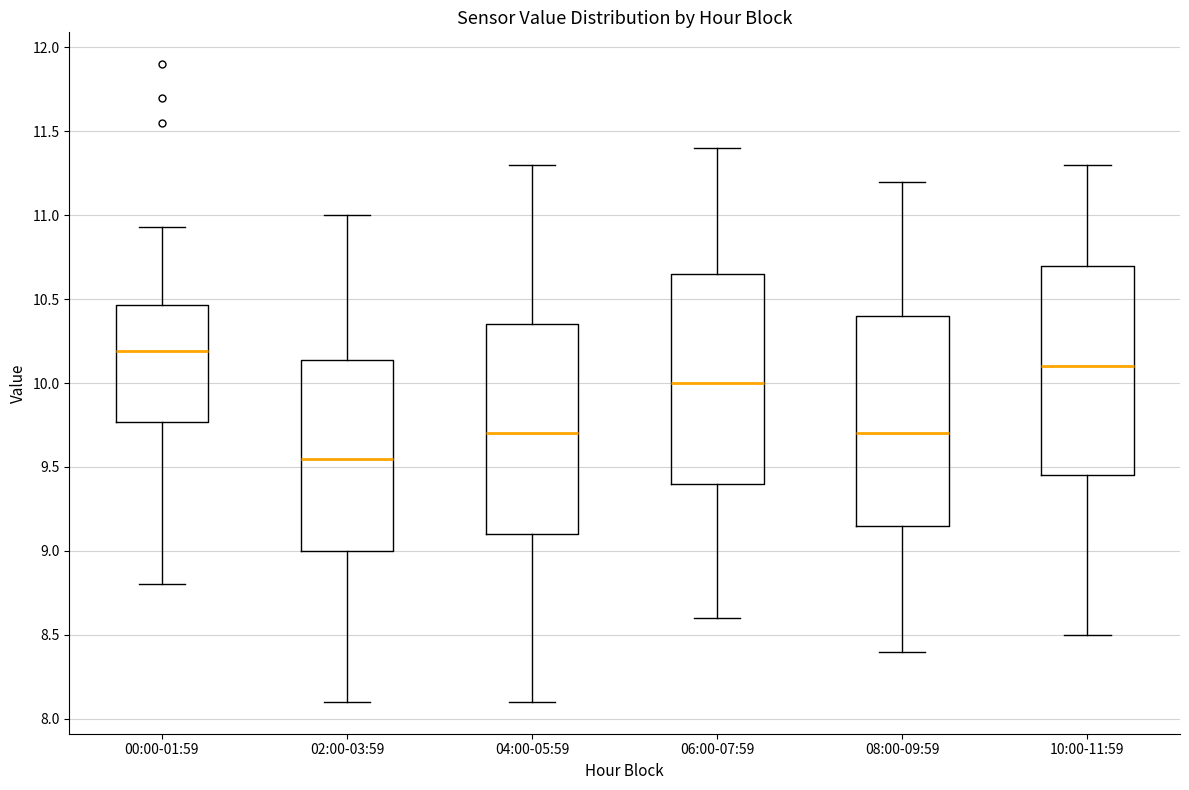

Where does the lower whisker of the box for 00:00-01:59 end on the y-axis? The values are not printed on the chart, so give them approximately, as read against the axis.

8.80